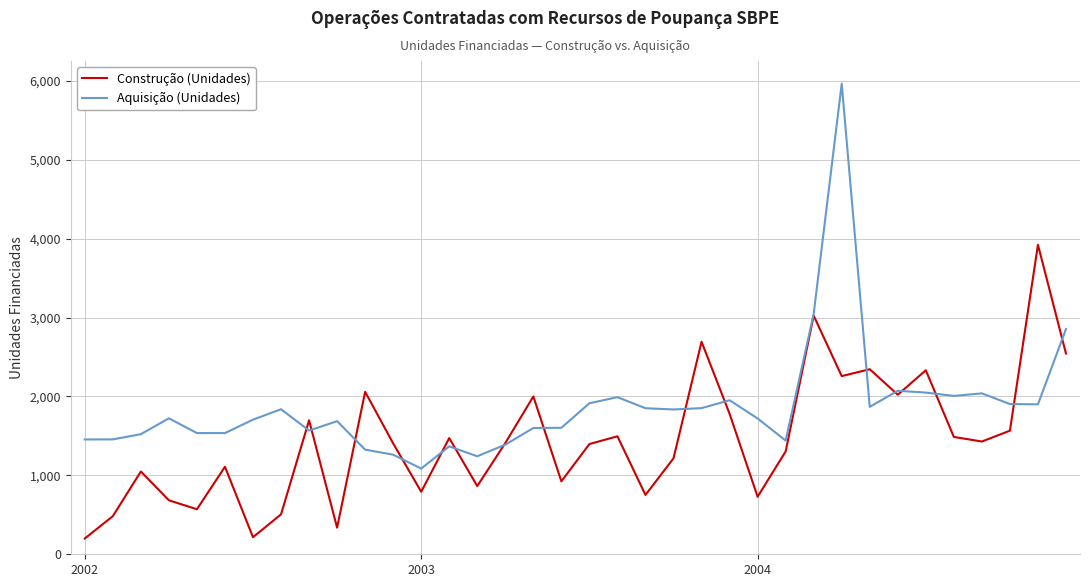

What is the maximum value shown in the chart?

5963